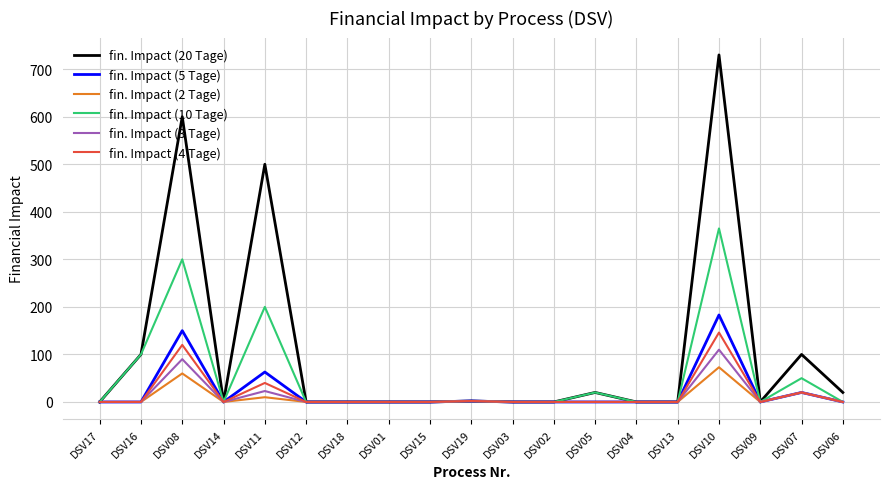

Which series has the widest spread of values?

fin. Impact (20 Tage)